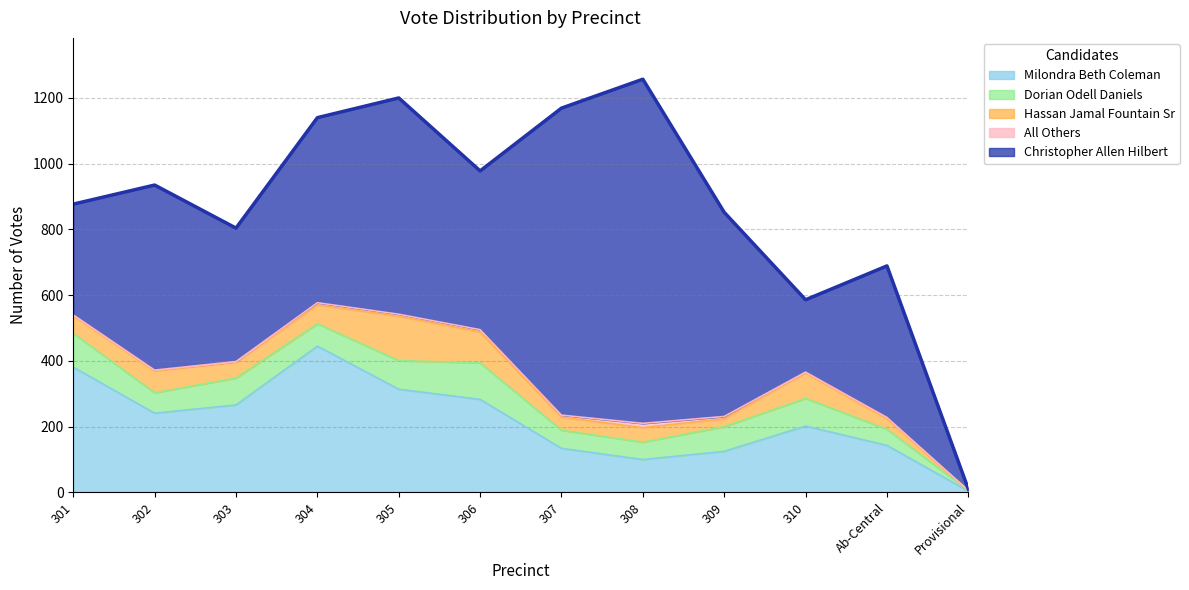

True or false: Christopher Allen Hilbert and Dorian Odell Daniels intersect in this chart.

False